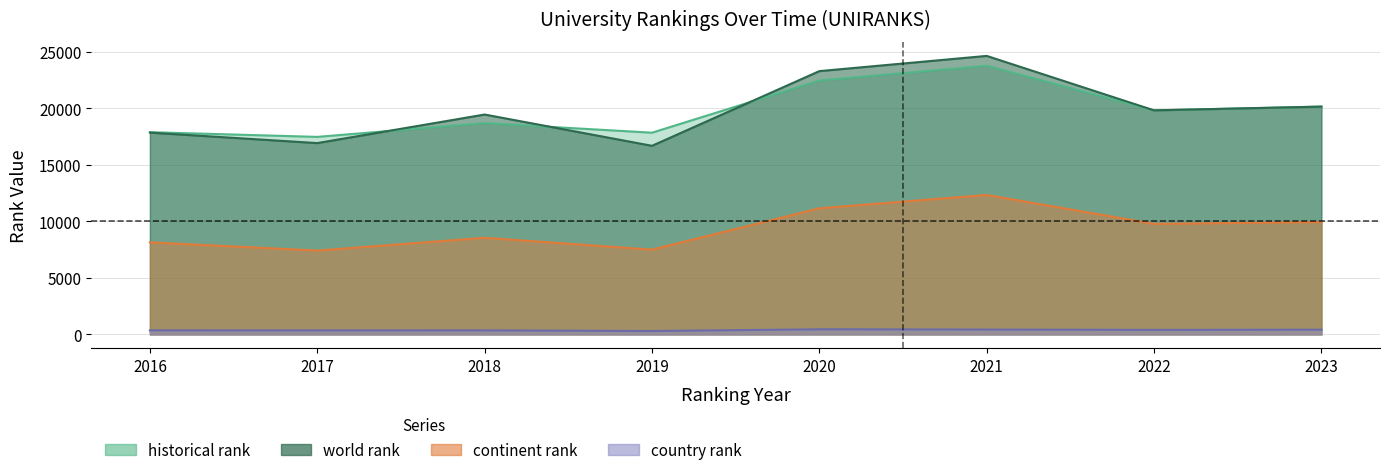

The world rank series shows 20152.0 at 2023. True or false?

True